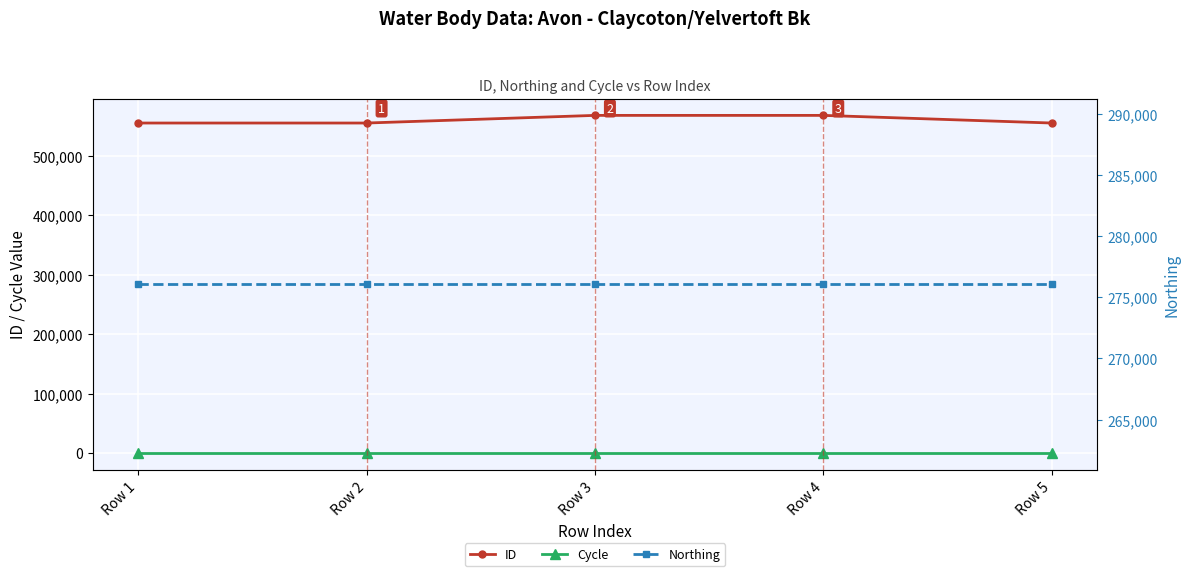

True or false: ID has a value of 568033 at Row 4.

True